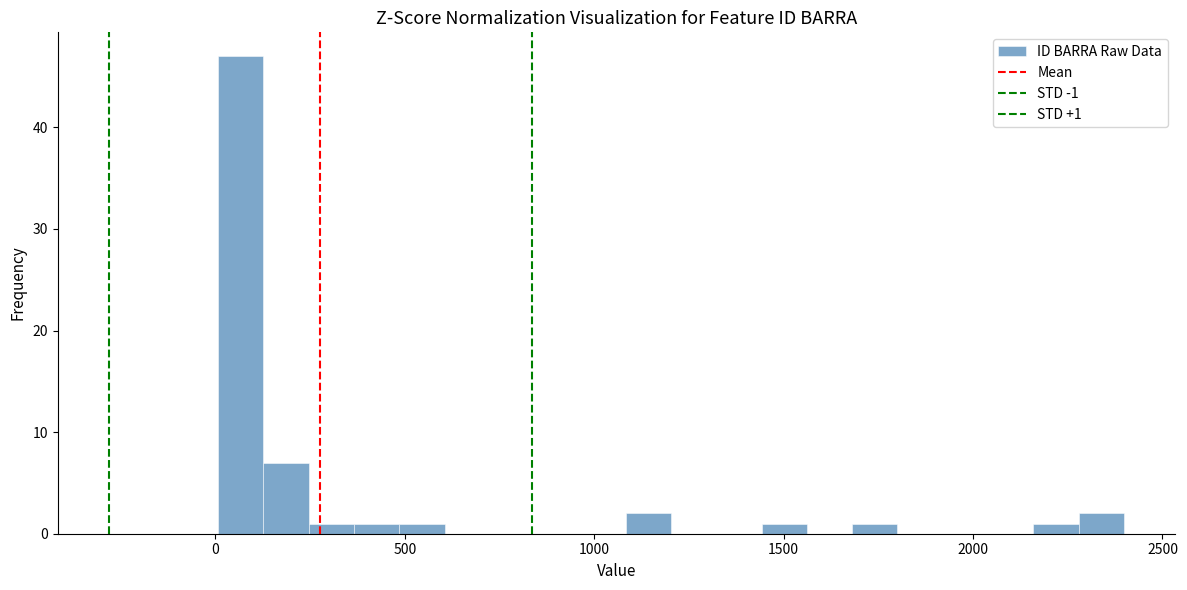

Read against the x-axis, roughly where is the centre of the tallest bar?

50